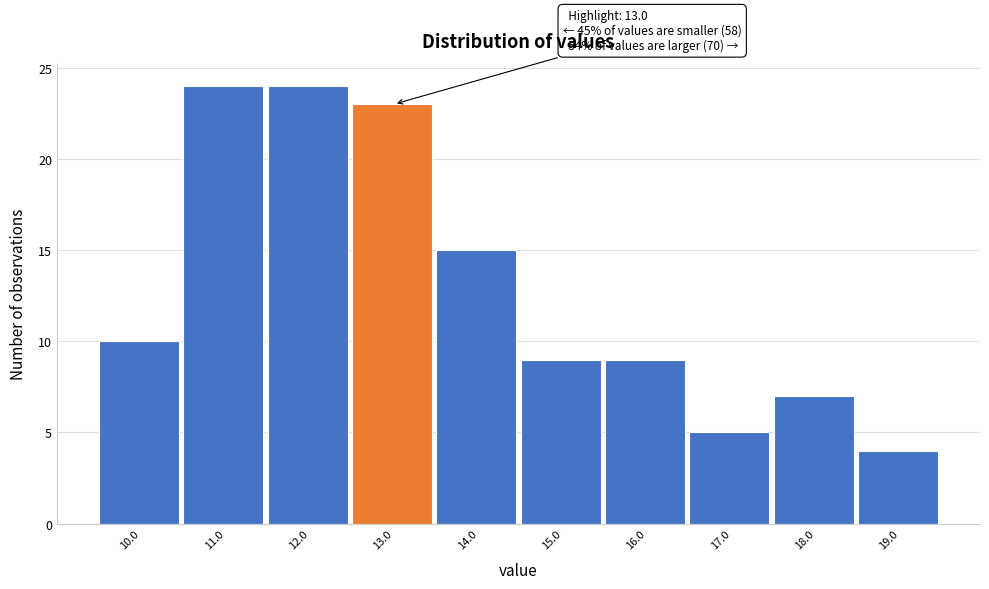

Reading left to right, transcribe all the data shown in this chart.

10.0=10	11.0=24	12.0=24	13.0=23	14.0=15	15.0=9	16.0=9	17.0=5	18.0=7	19.0=4